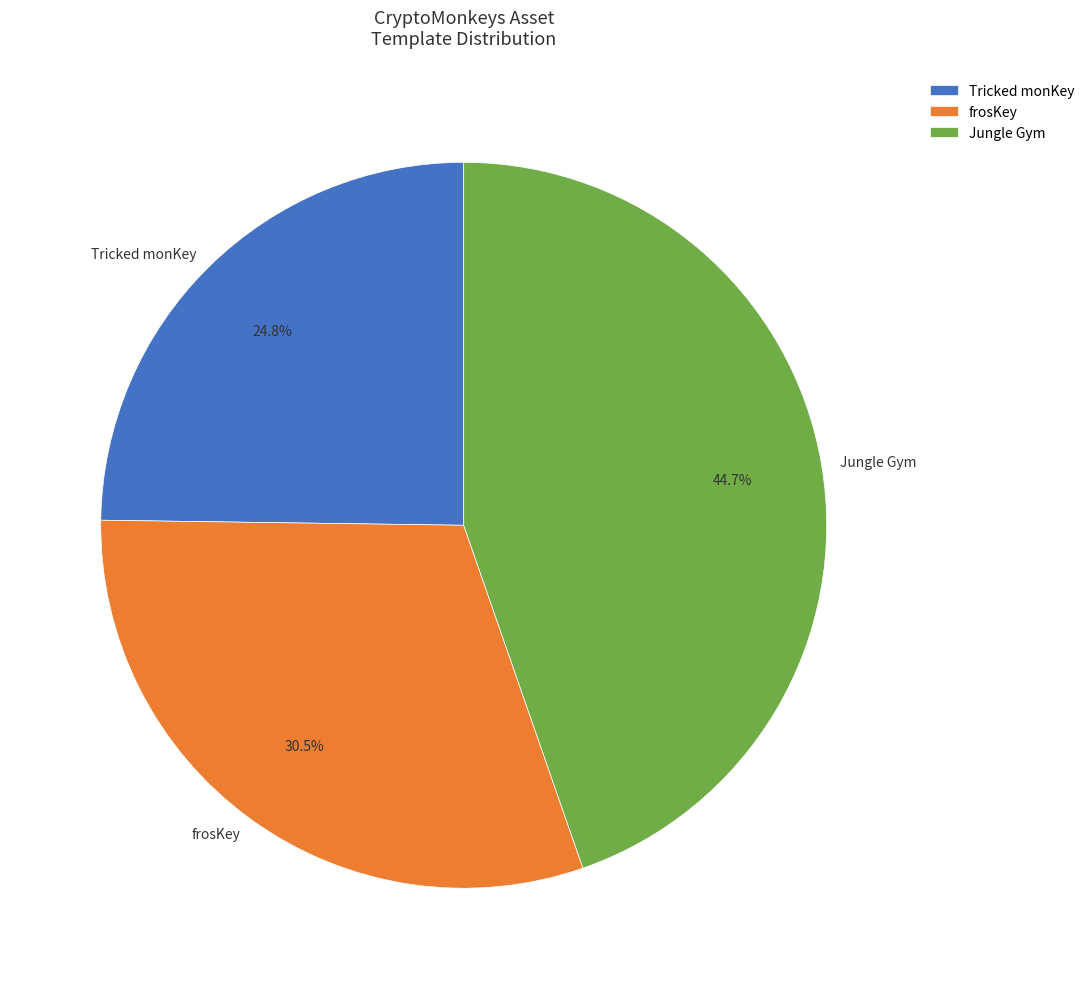

Is there any slice that represents more than half of the pie?

No